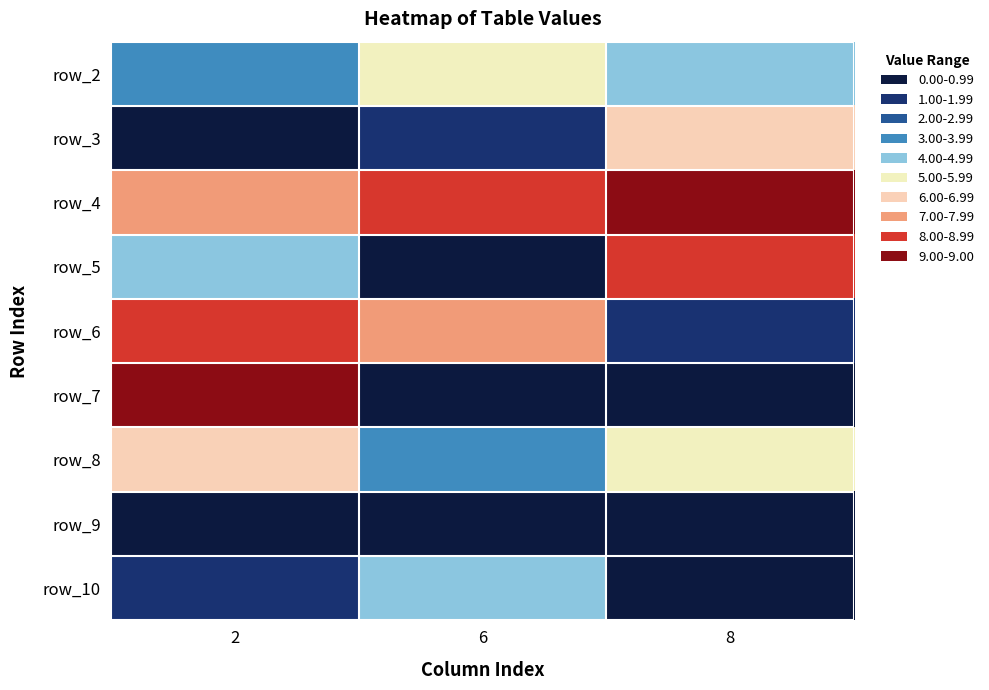

Which category has the highest value across all series?

8